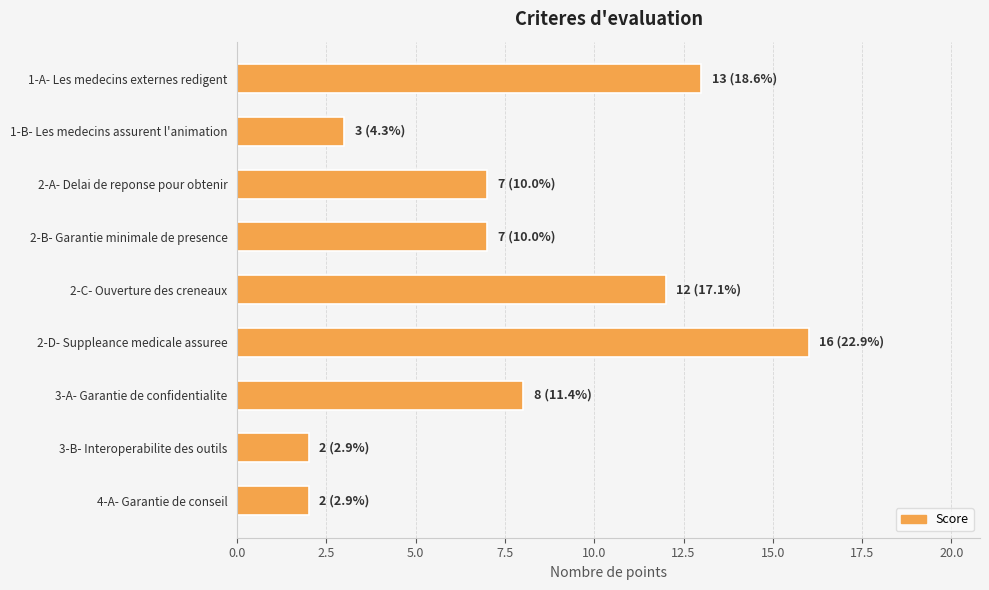

Does the chart contain stacked bars?

No